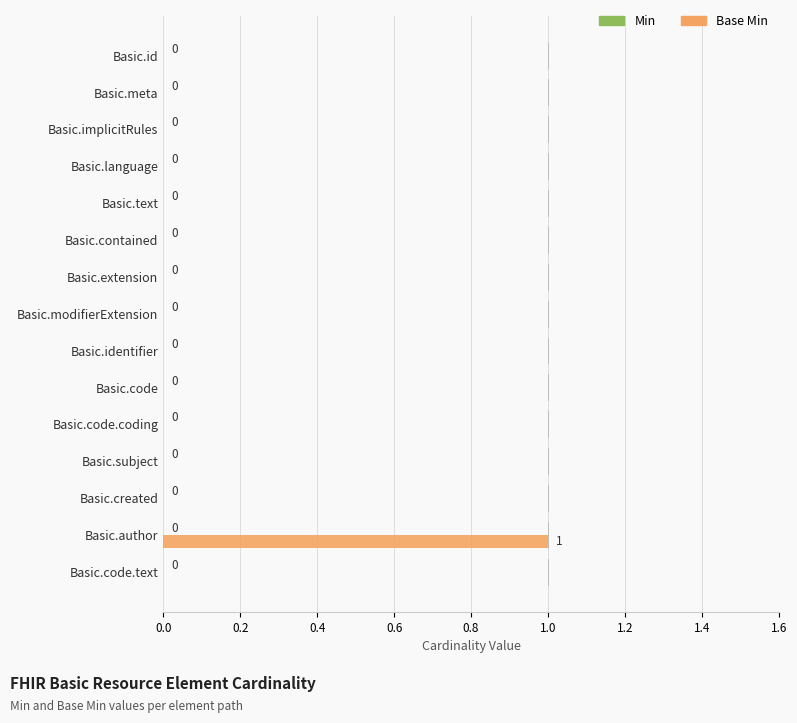

Reading bottom to top, transcribe all the data shown in this chart.

Basic.code.text=0	Basic.author=1	Basic.created=0	Basic.subject=0	Basic.code.coding=0	Basic.code=0	Basic.identifier=0	Basic.modifierExtension=0	Basic.extension=0	Basic.contained=0	Basic.text=0	Basic.language=0	Basic.implicitRules=0	Basic.meta=0	Basic.id=0